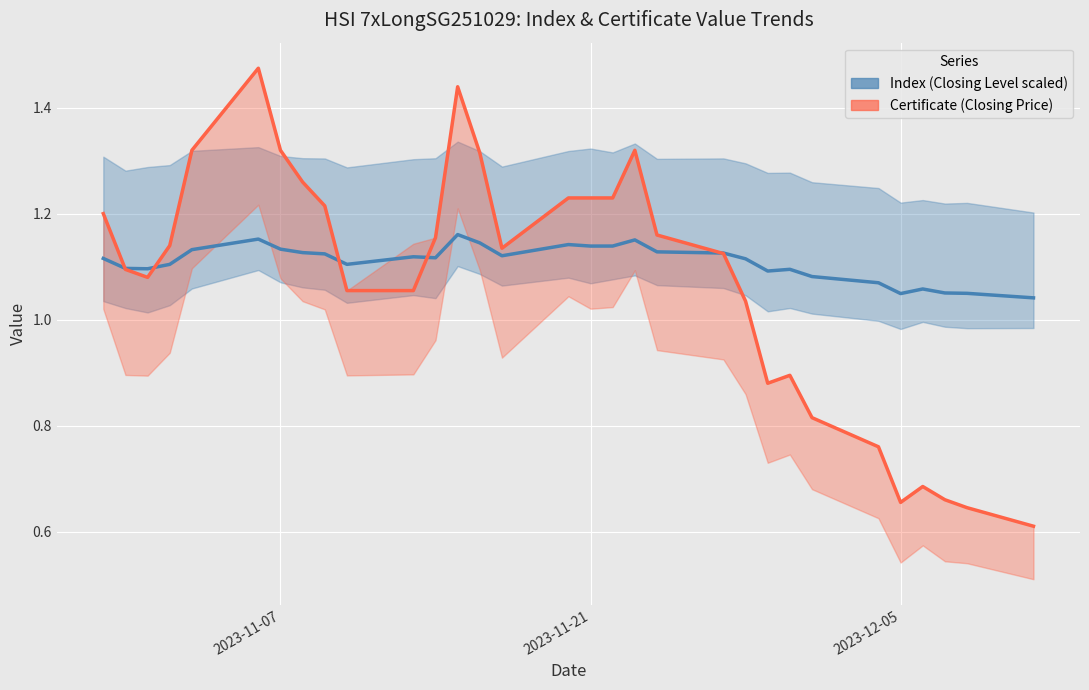

What is the greatest value displayed?

1.5